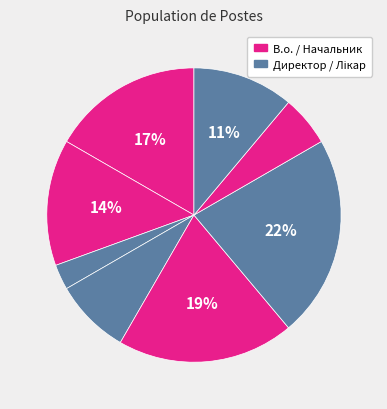

Count the number of slices in the pie.

8